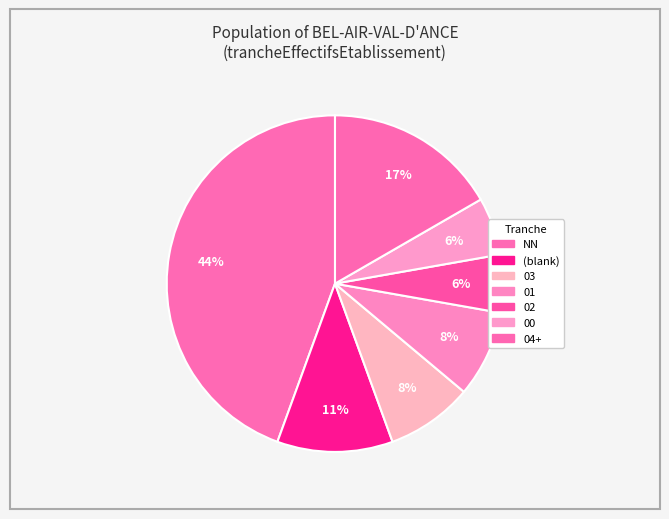

What is the largest slice in the pie chart?

NN